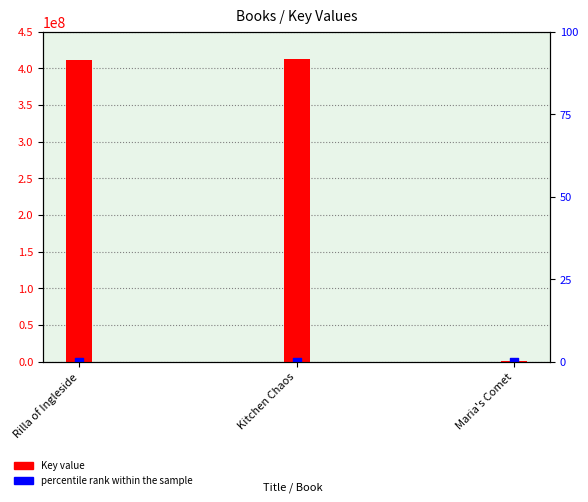

Which series contains the lowest Y value?

percentile rank within the sample